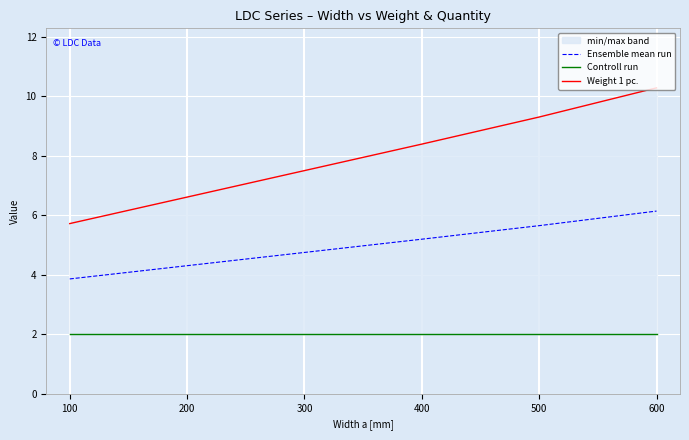

Count the number of categories in the chart.

6